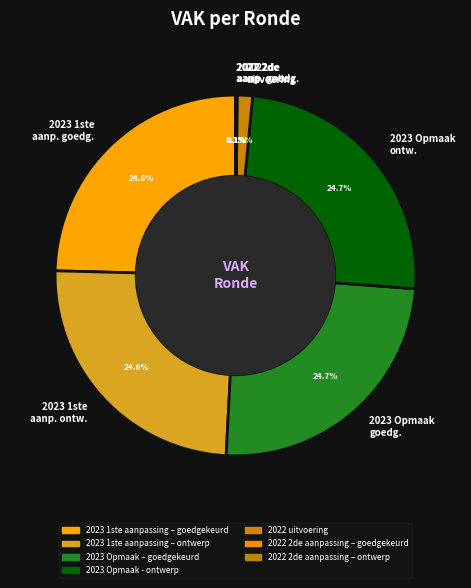

Does any single category account for the majority?

No